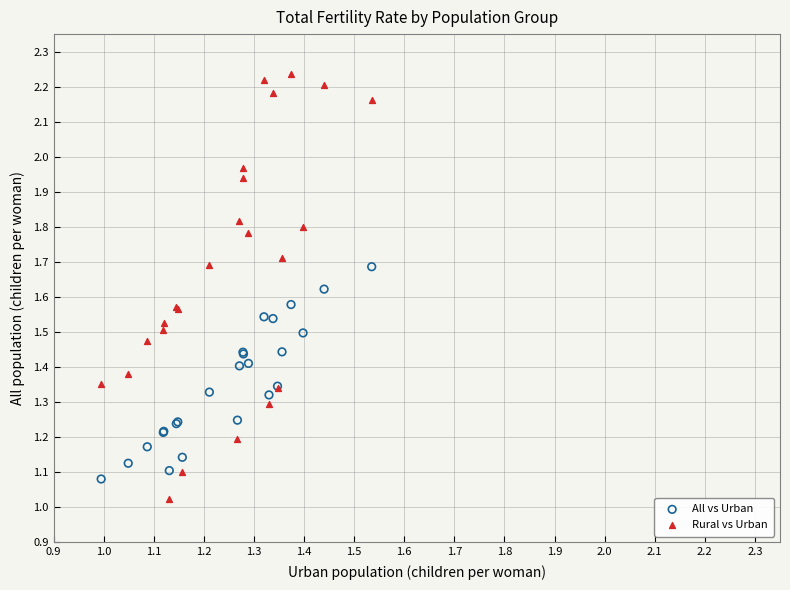

Which series has the widest spread of Y values?

Rural vs Urban